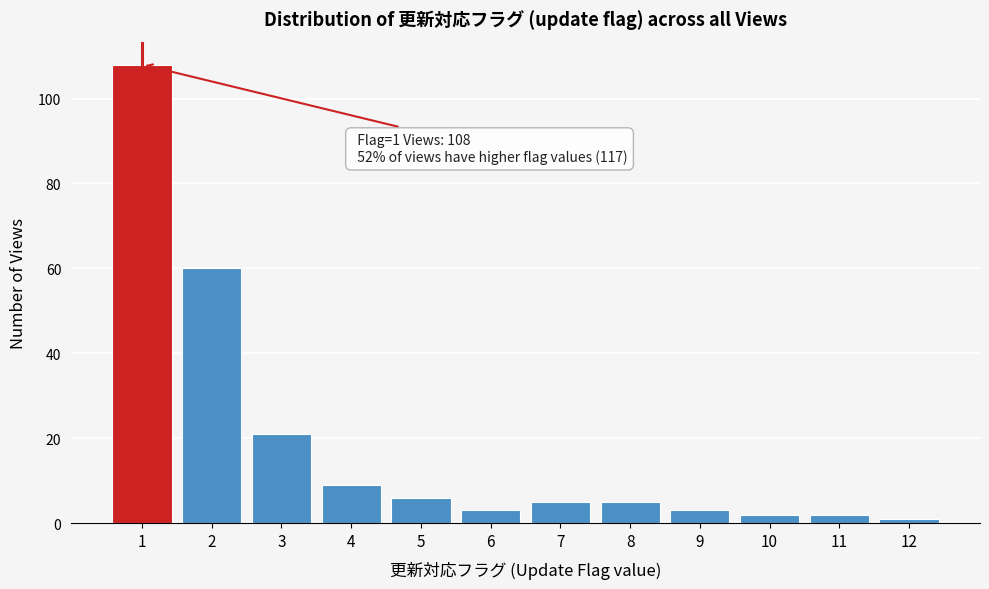

Reading left to right, extract all data points from this chart.

108	60	21	9	6	3	5	5	3	2	2	1